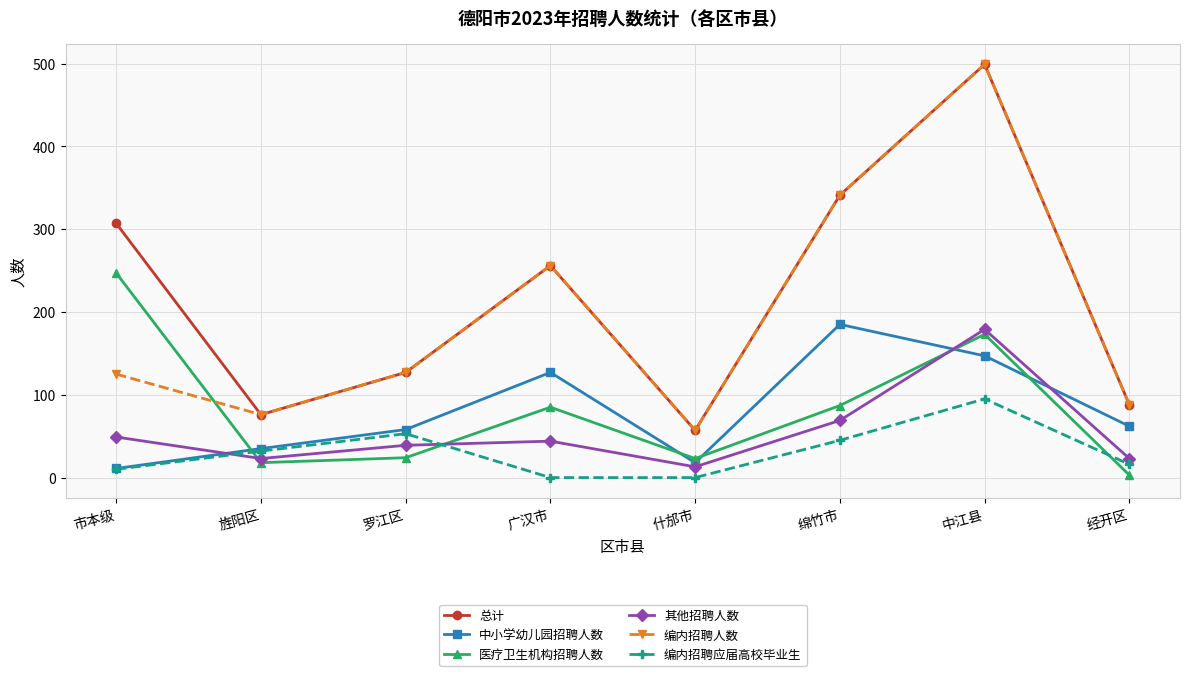

The 医疗卫生机构招聘人数 series shows 110 at 市本级. True or false?

False